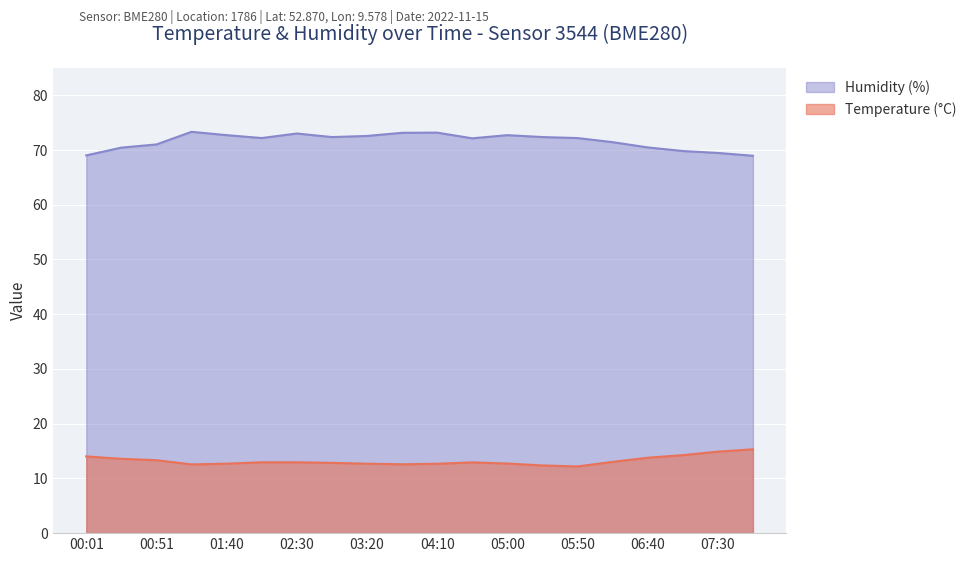

What is the maximum value shown in the chart?

73.3